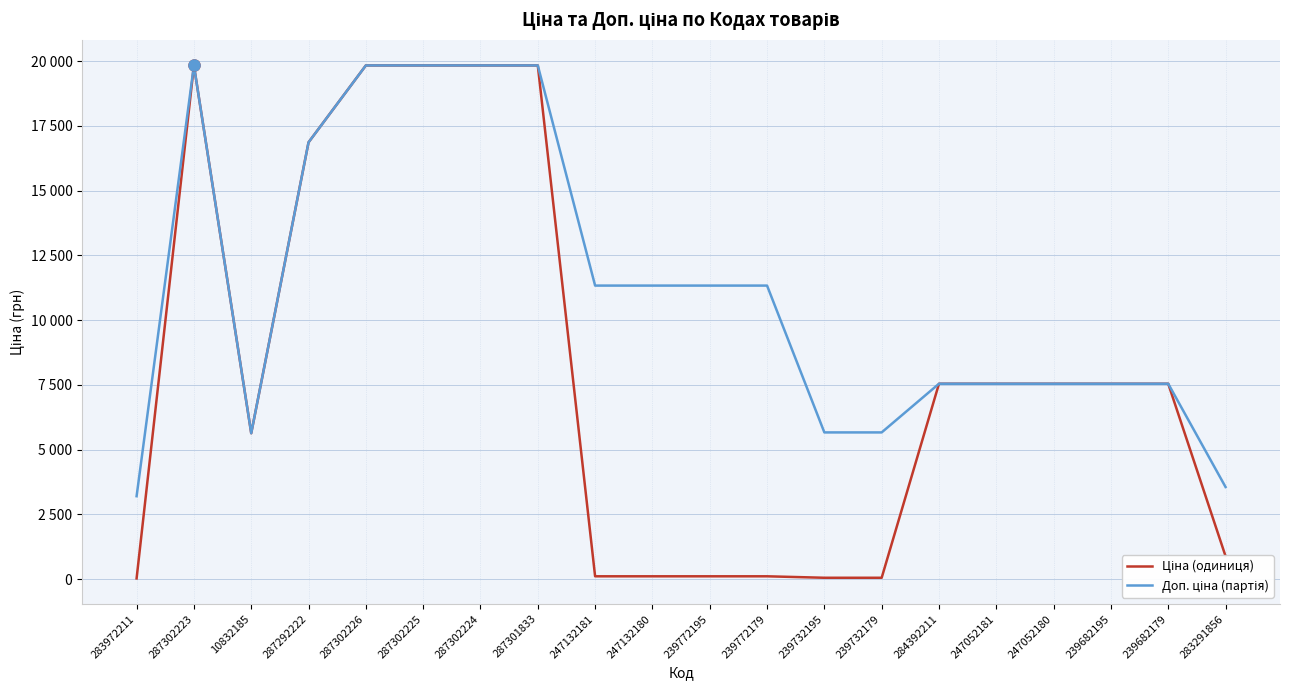

What is the label of the 19th point from the left?

239682179